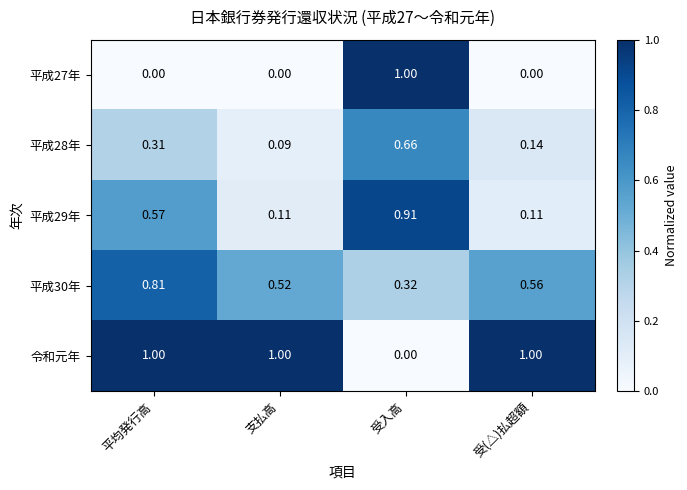

Is the value of 令和元年 at 受入高 greater than the value of 平成29年 at 平均発行高?

No